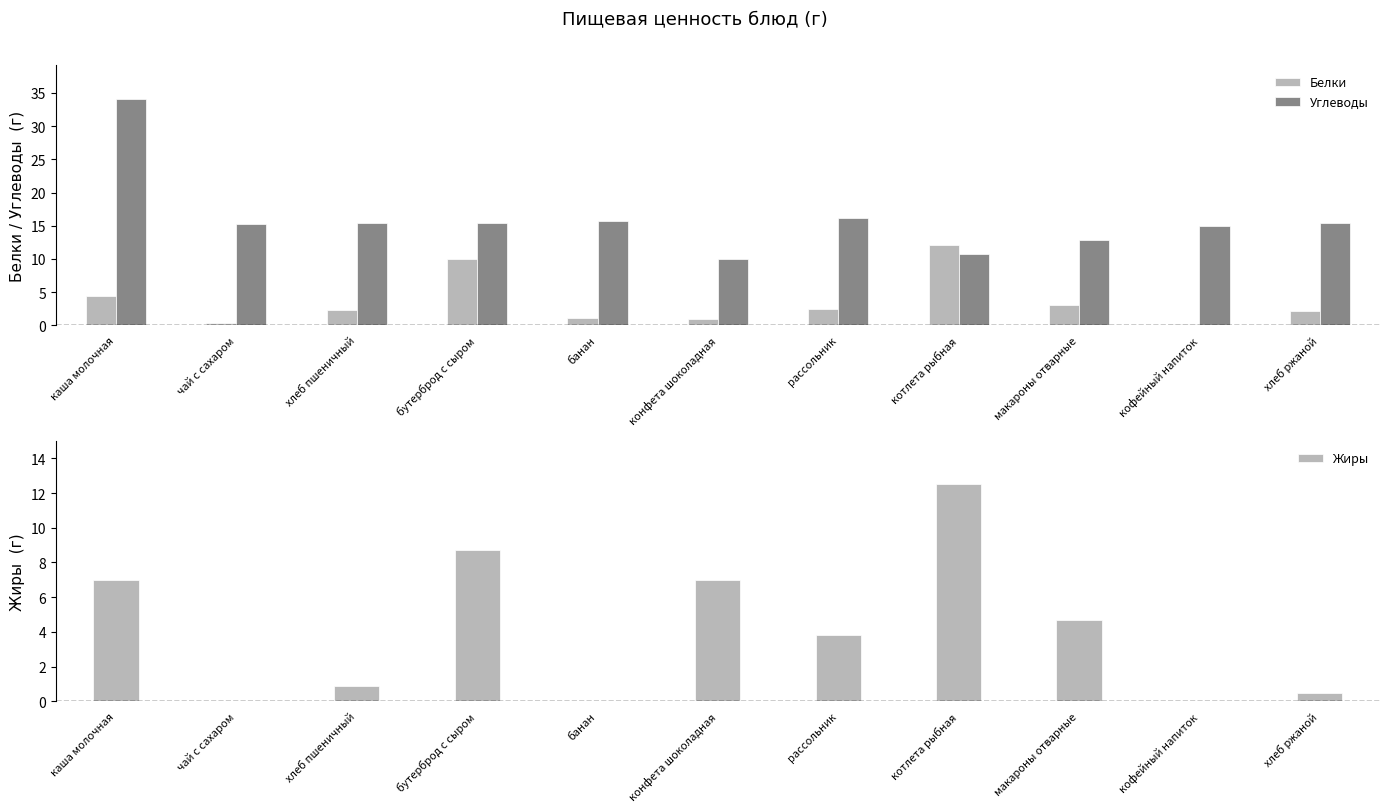

At which category is the sum across all series the highest?

каша молочная